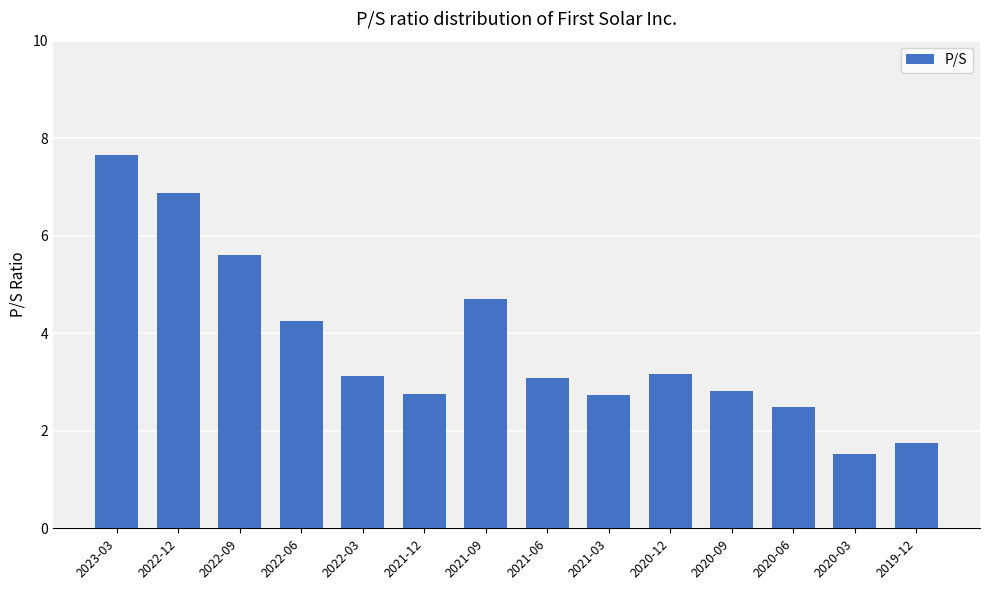

What is the label of the 4th bar from the left?

2022-06